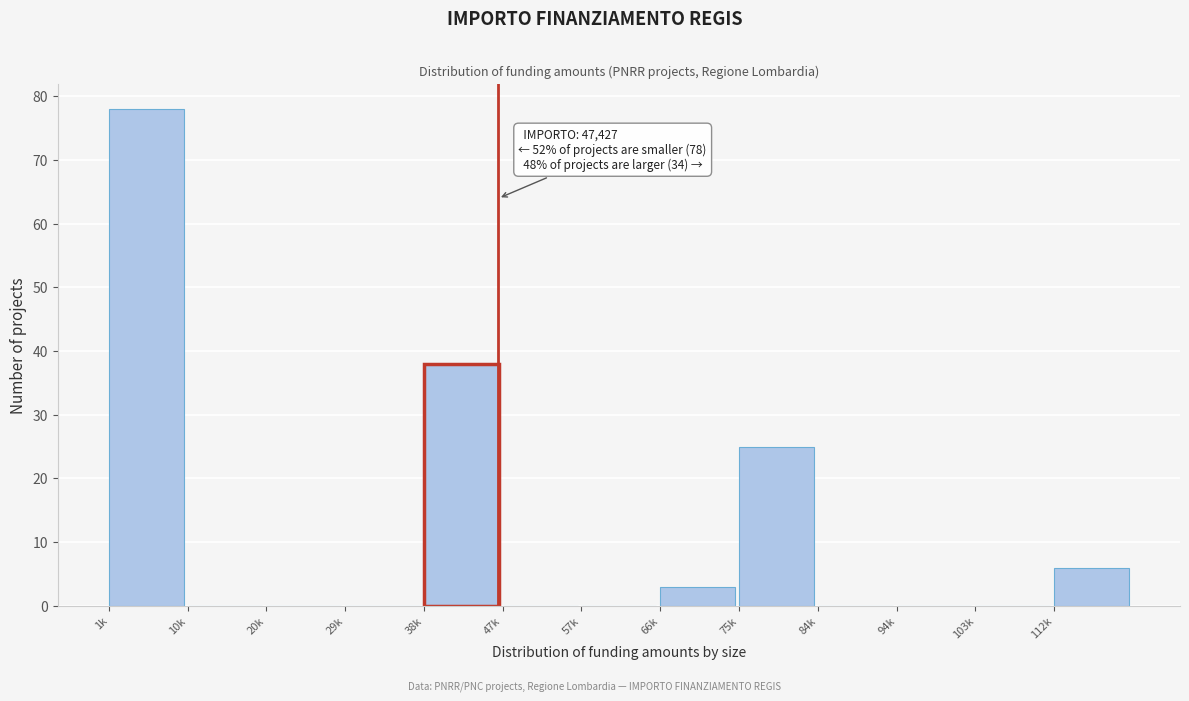

Reading right to left, transcribe all the data shown in this chart.

112k=6	103k=0	94k=0	84k=0	75k=25	66k=3	57k=0	47k=0	38k=38	29k=0	20k=0	10k=0	1k=78